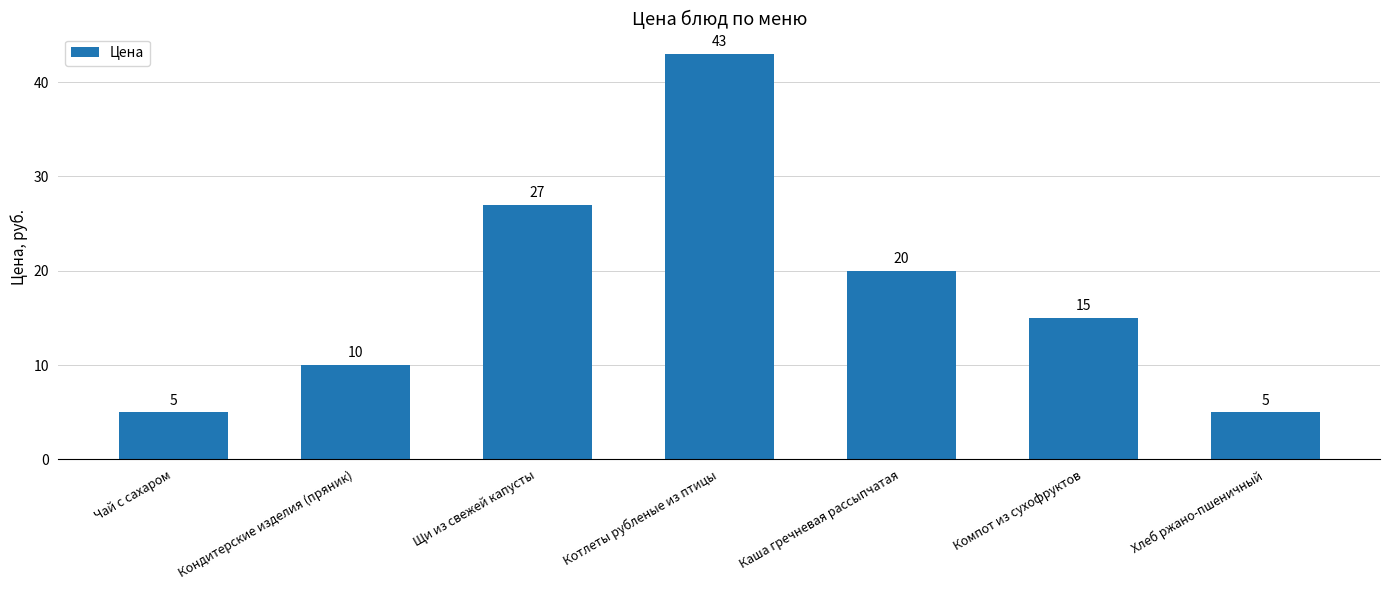

Reading left to right, transcribe all the data shown in this chart.

5	10	27	43	20	15	5